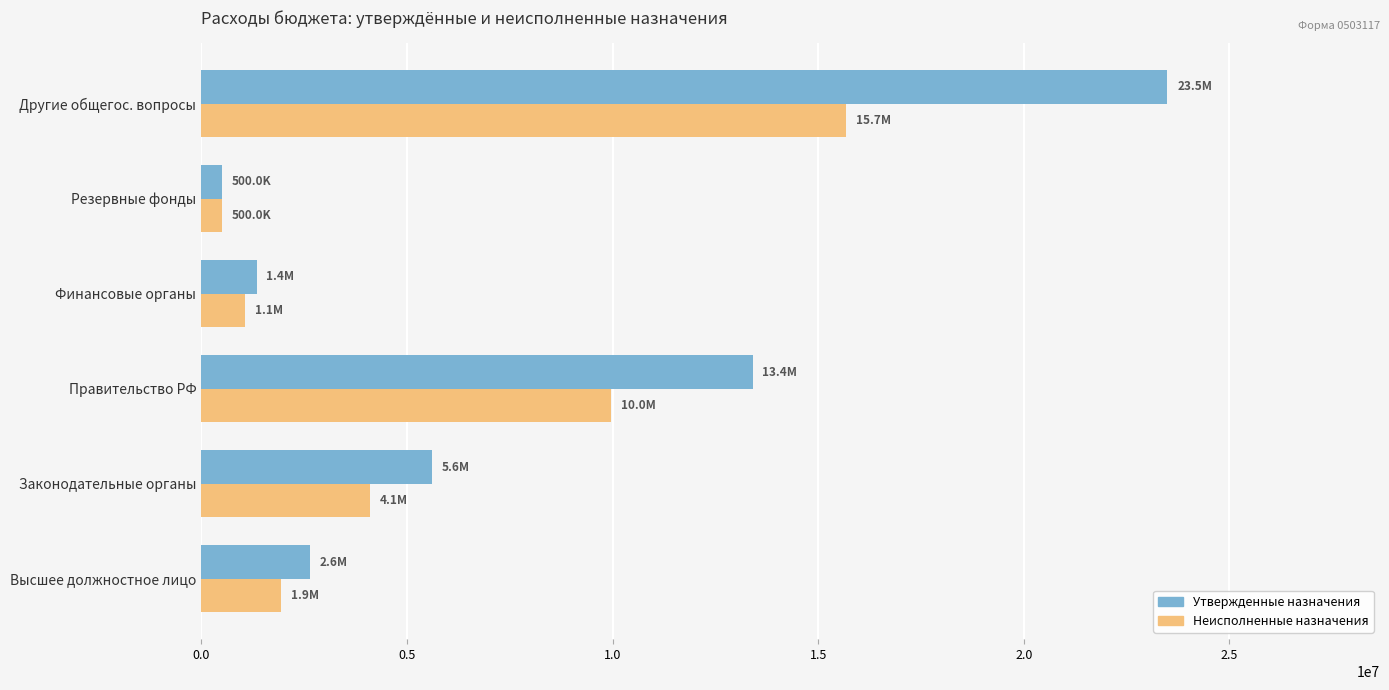

At which category is the sum across all series the highest?

Другие общегос. вопросы